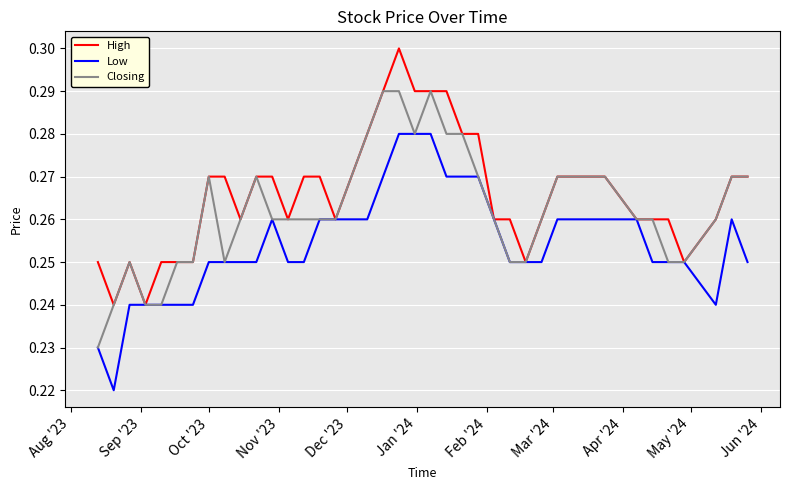

Rank the series by their average value, from highest to lowest.

High, Closing, Low